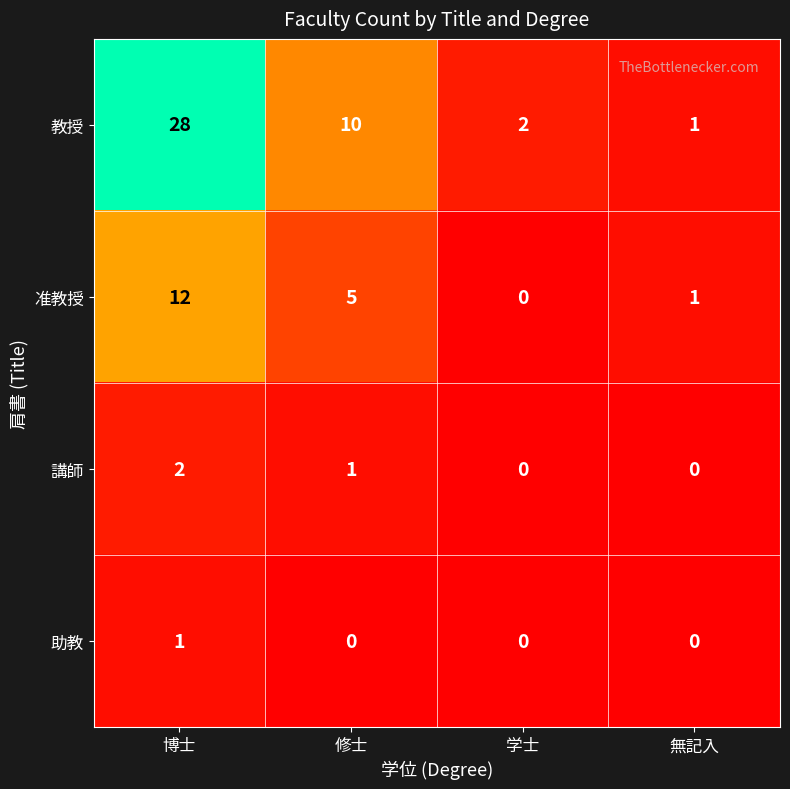

Reading left to right, extract all data points from this chart.

教授: 博士=28	修士=10	学士=2	無記入=1
准教授: 博士=12	修士=5	学士=0	無記入=1
講師: 博士=2	修士=1	学士=0	無記入=0
助教: 博士=1	修士=0	学士=0	無記入=0